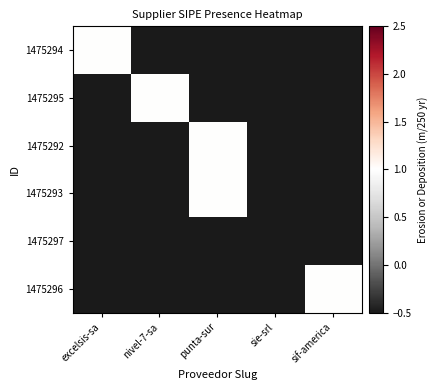

Which series changed the most between excelsis-sa and sif-america?

1475294